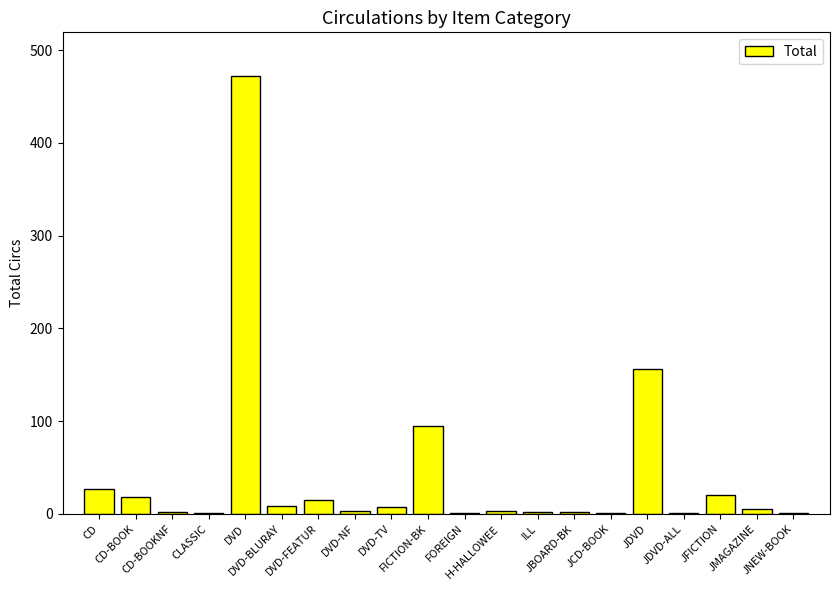

What is the sum of all values?

840